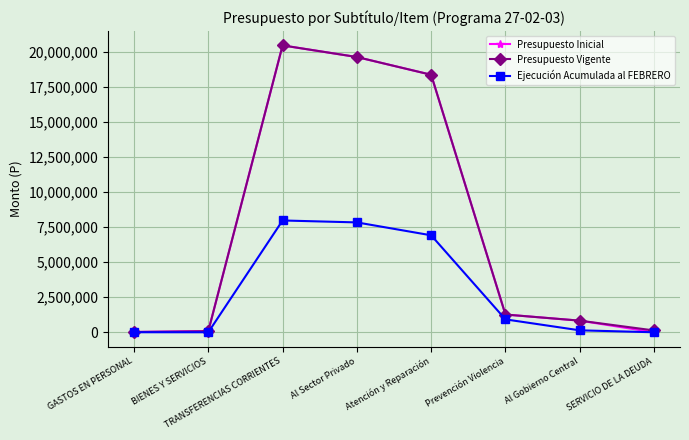

Count the number of categories in the chart.

8